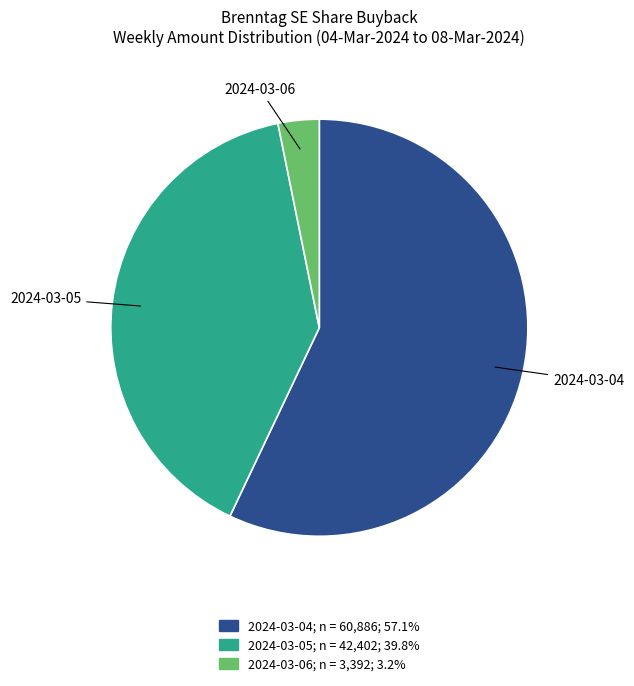

Approximately how many times larger is the value at 2024-03-04 compared to 2024-03-05?

1.4